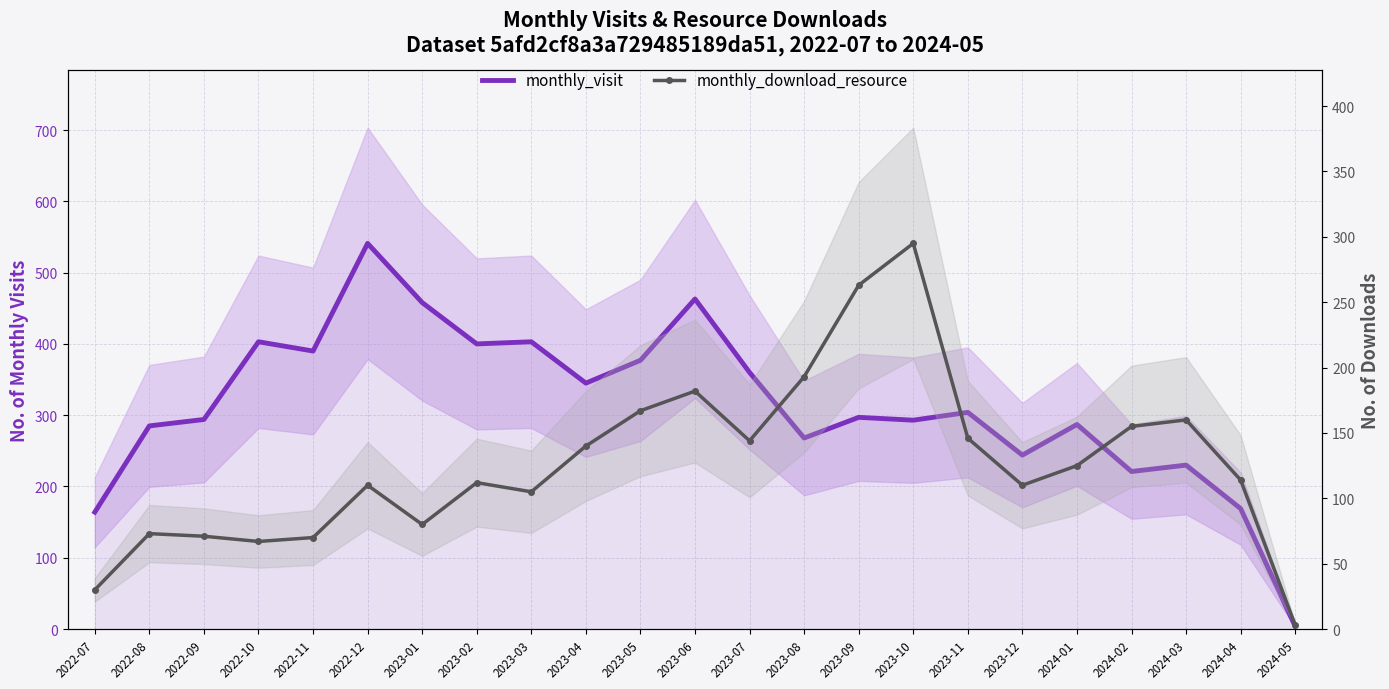

At which label does monthly_download_resource reach its peak?

2023-10